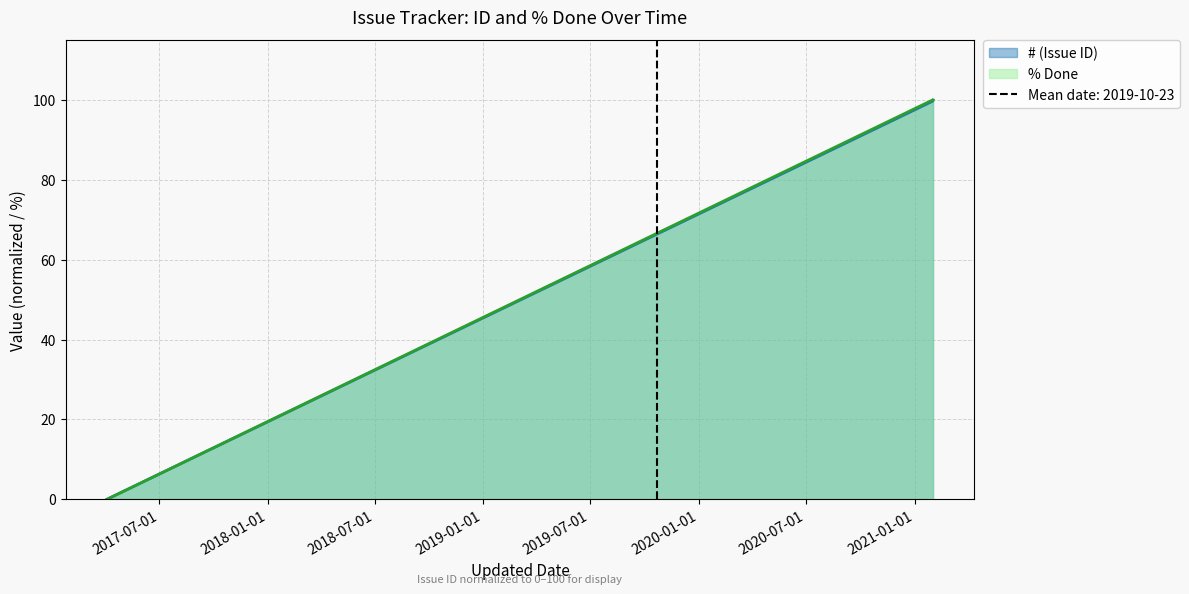

Is it true that # (Issue ID) equals 100.0 at 2021-02-01?

True